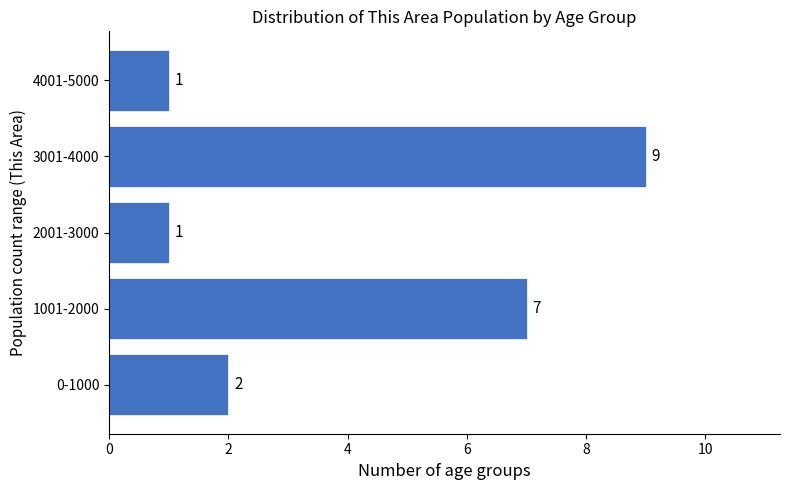

Reading top to bottom, what are all the values shown in this chart?

4001-5000=1	3001-4000=9	2001-3000=1	1001-2000=7	0-1000=2